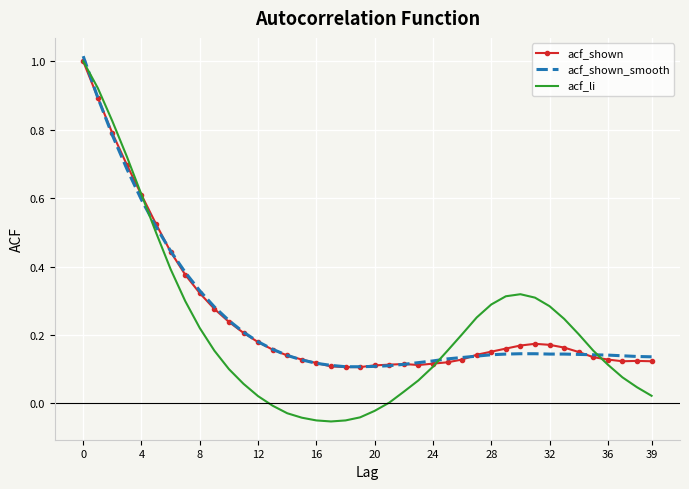

Which series has the widest spread of values?

acf_li